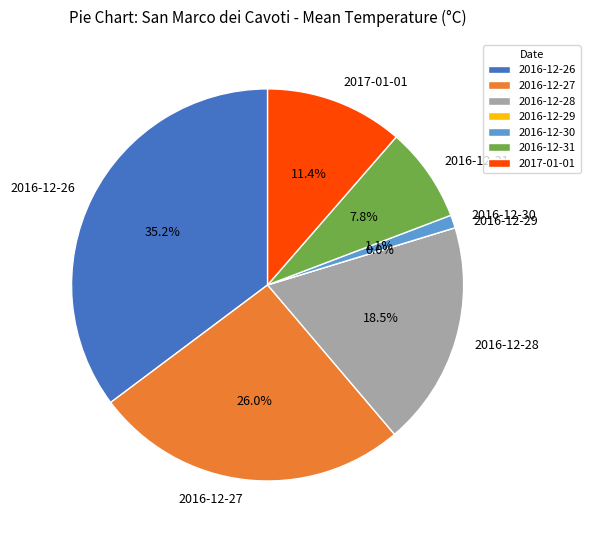

Does 2016-12-28 account for over 50% of the chart?

No